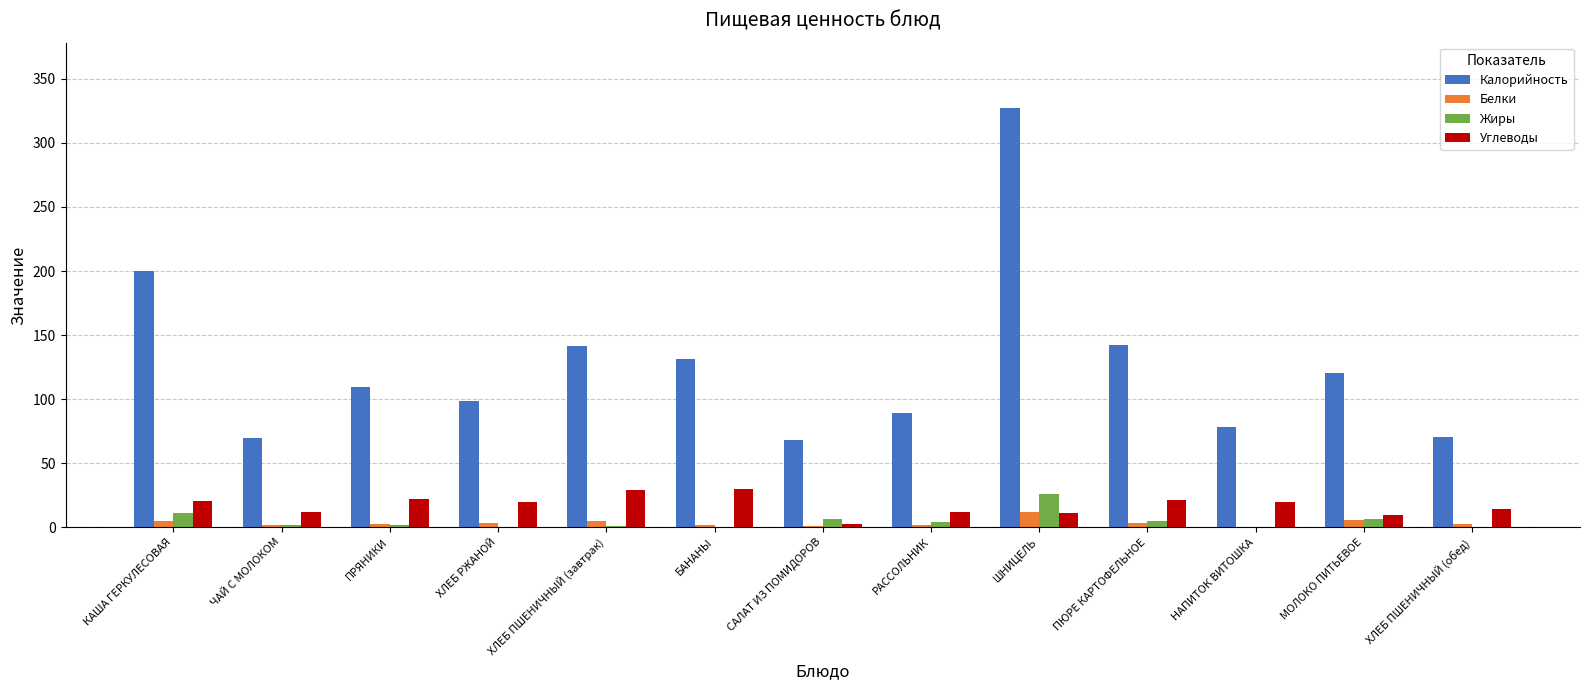

What are all the series names shown in the legend?

Калорийность, Белки, Жиры, Углеводы